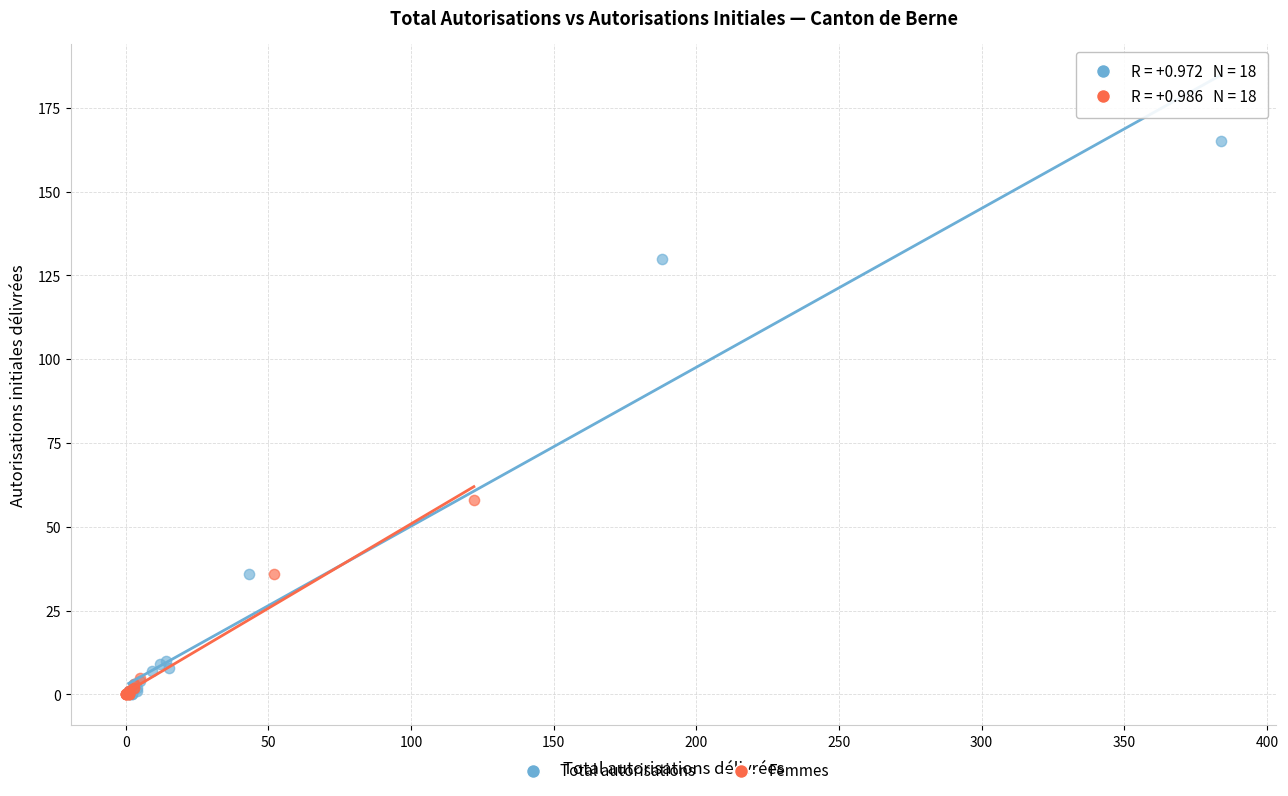

What are all the series names shown in the legend?

Total autorisations, Femmes